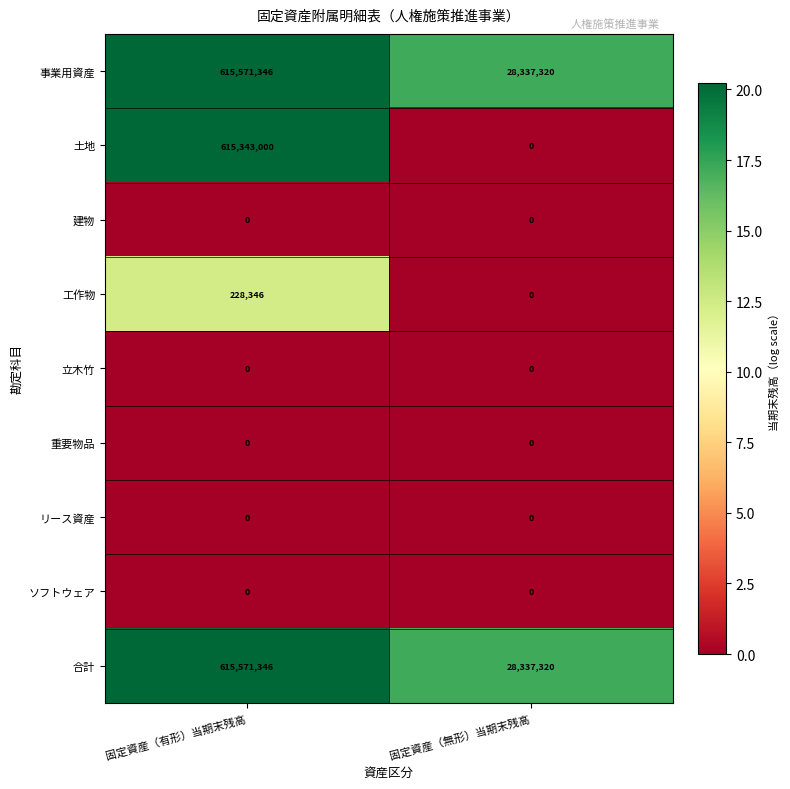

Reading right to left, transcribe all the data shown in this chart.

事業用資産: 28337320	615571346
土地: 0	615343000
建物: 0	0
工作物: 0	228346
立木竹: 0	0
重要物品: 0	0
リース資産: 0	0
ソフトウェア: 0	0
合計: 28337320	615571346